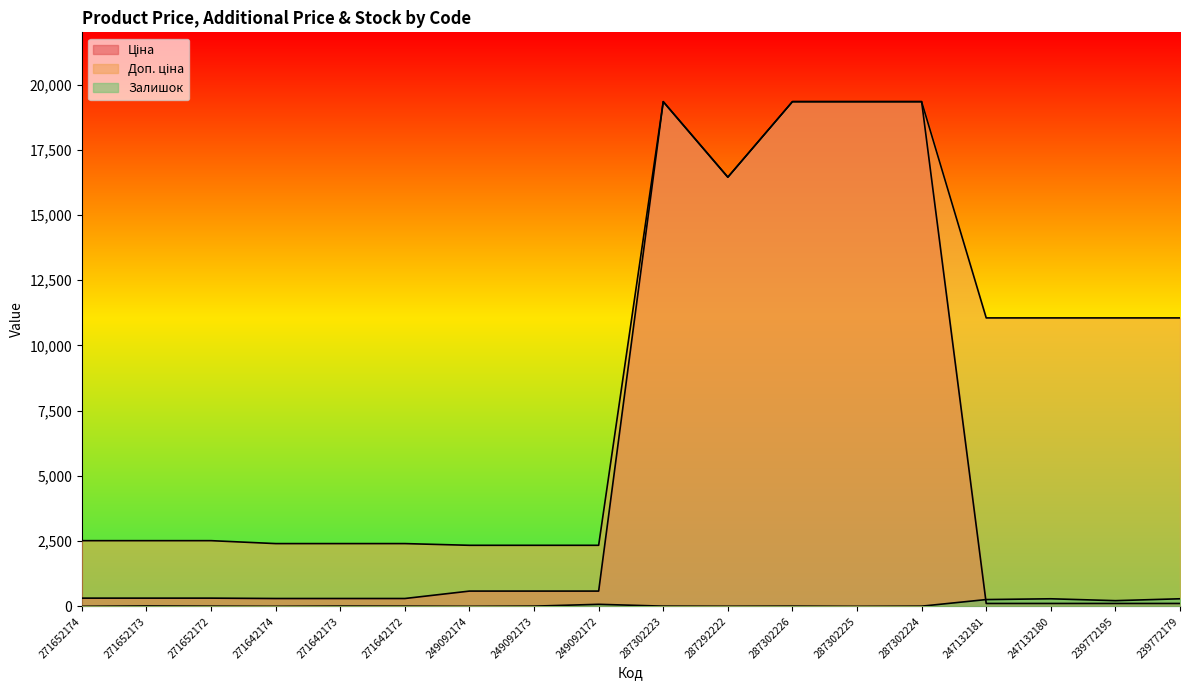

What is the highest value of the Залишок series?

290.0